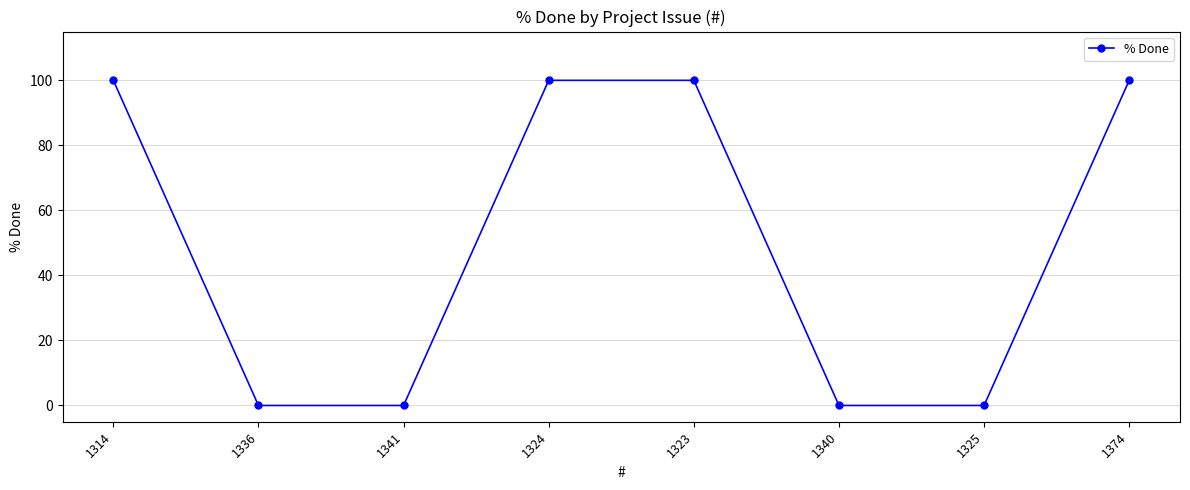

What is the maximum value shown in the chart?

100